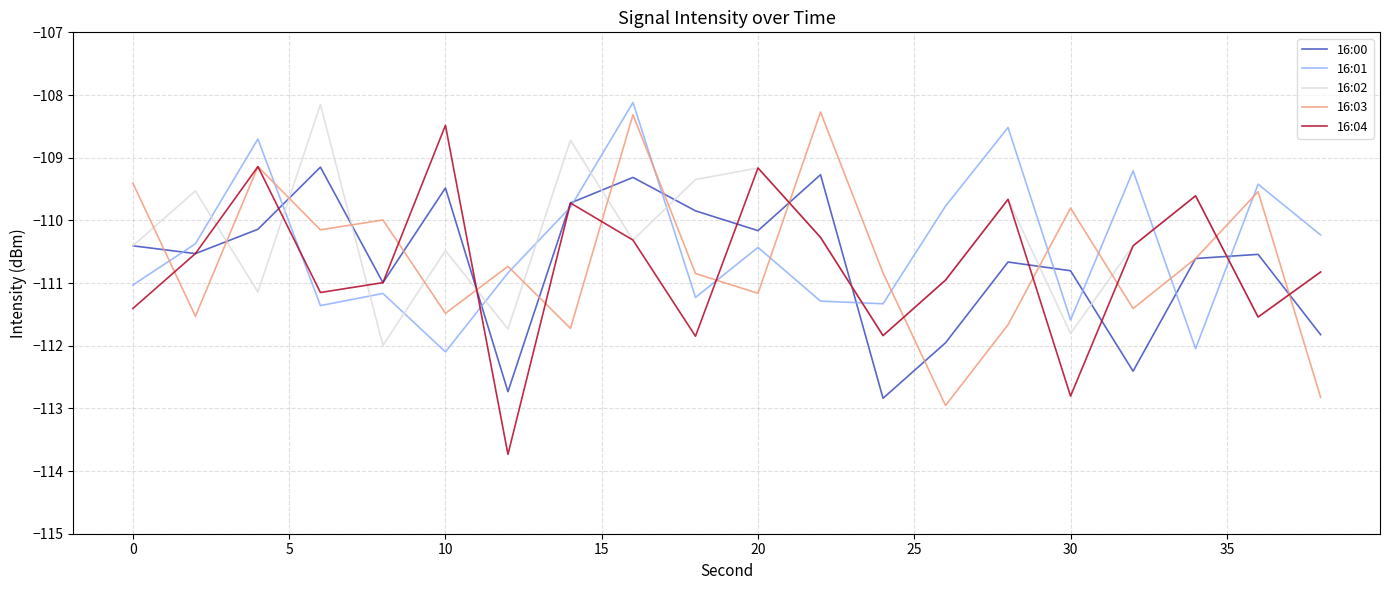

What is the difference between the maximum and minimum values in the 16:01 series?

4.0